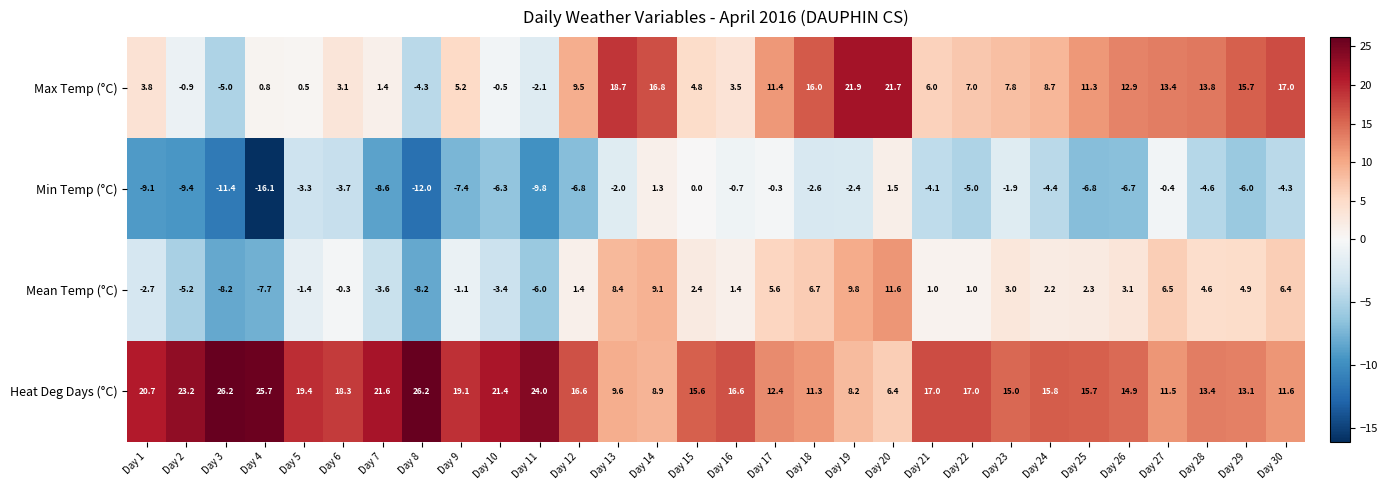

Which series has the largest total across all categories?

Heat Deg Days (°C)